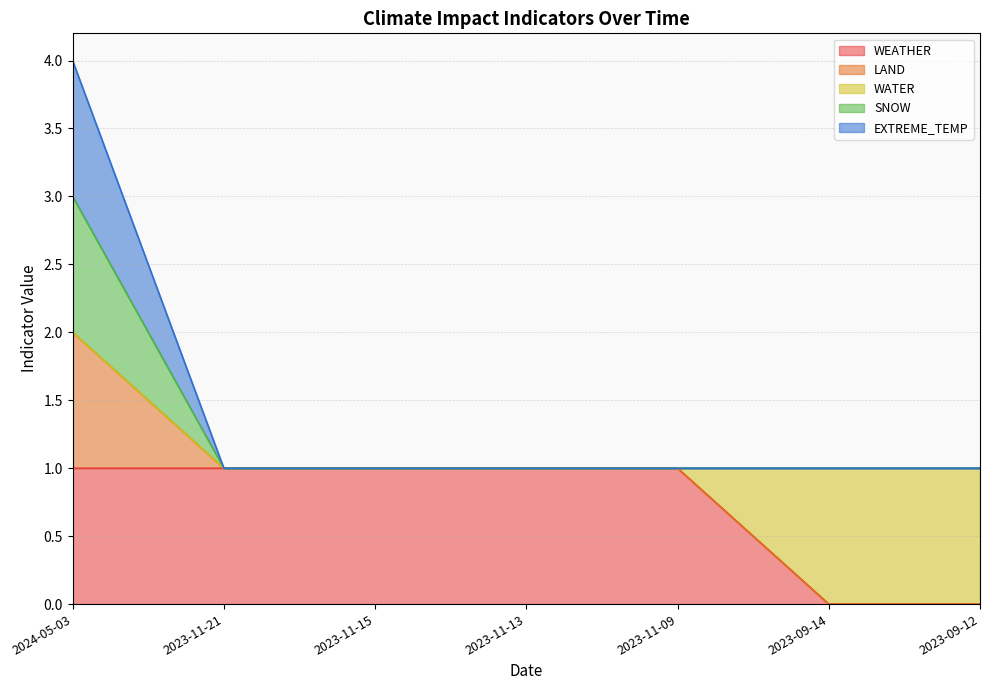

True or false: EXTREME_TEMP and SNOW cross at least once.

False